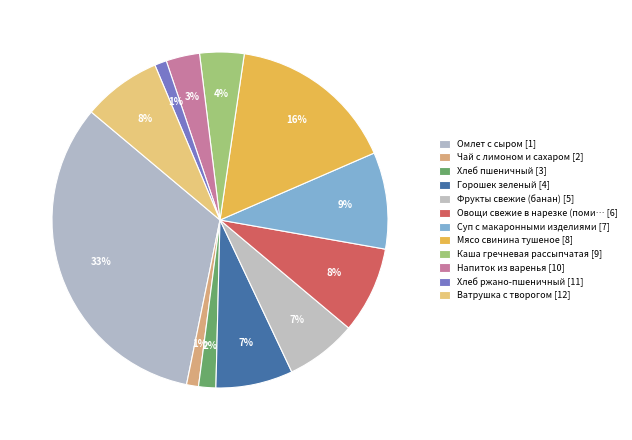

How many slices are in this pie chart?

12